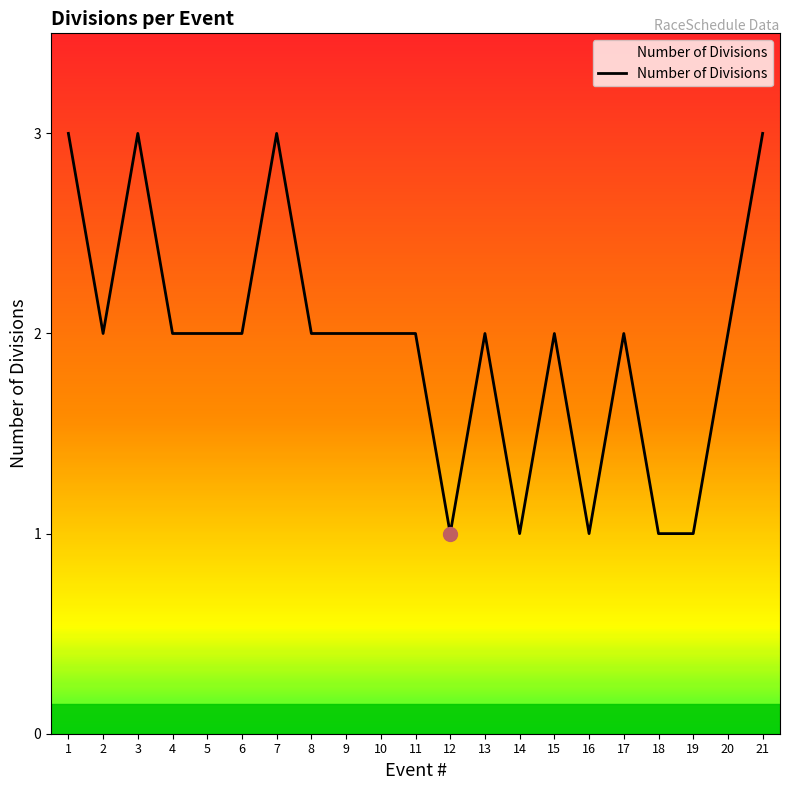

True or false: the data has more than 1 interior local peaks.

True